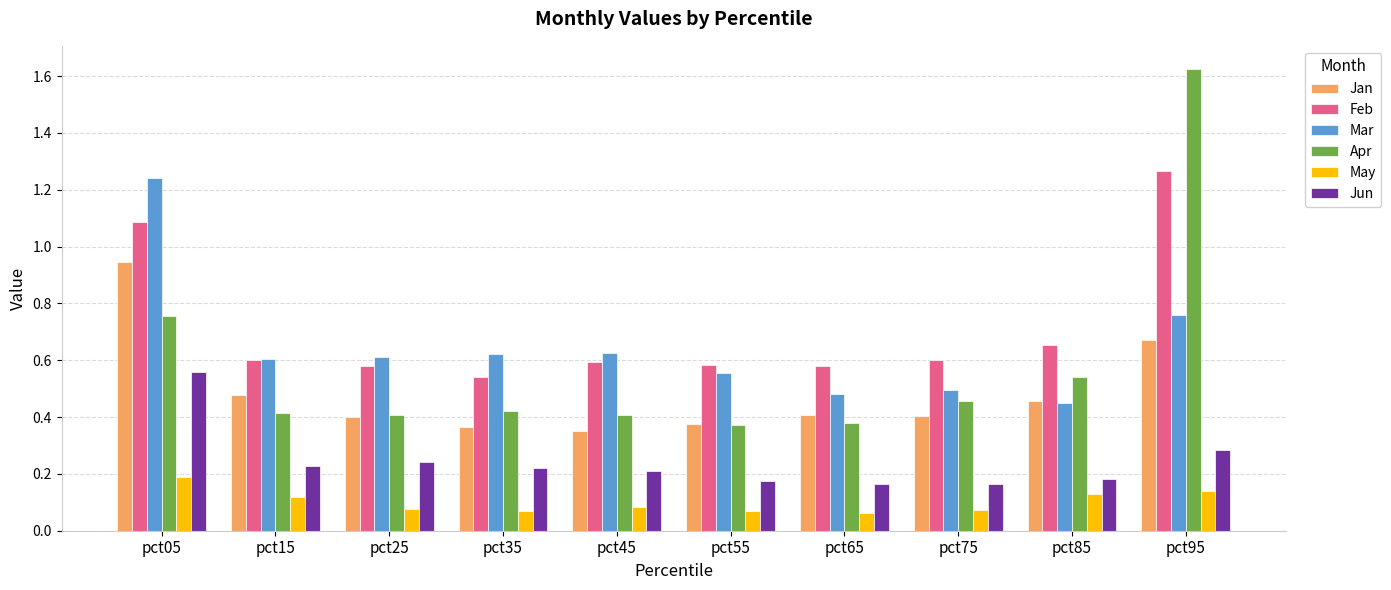

Rank the series by their maximum value, from highest to lowest.

Apr, Feb, Mar, Jan, Jun, May